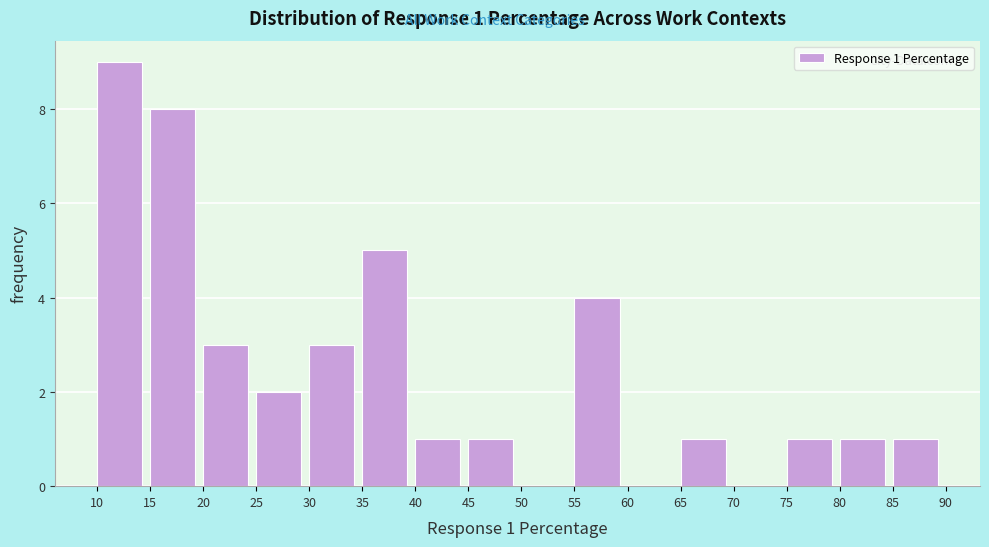

Over which range of the x-axis is the bar tallest?

10 to 15